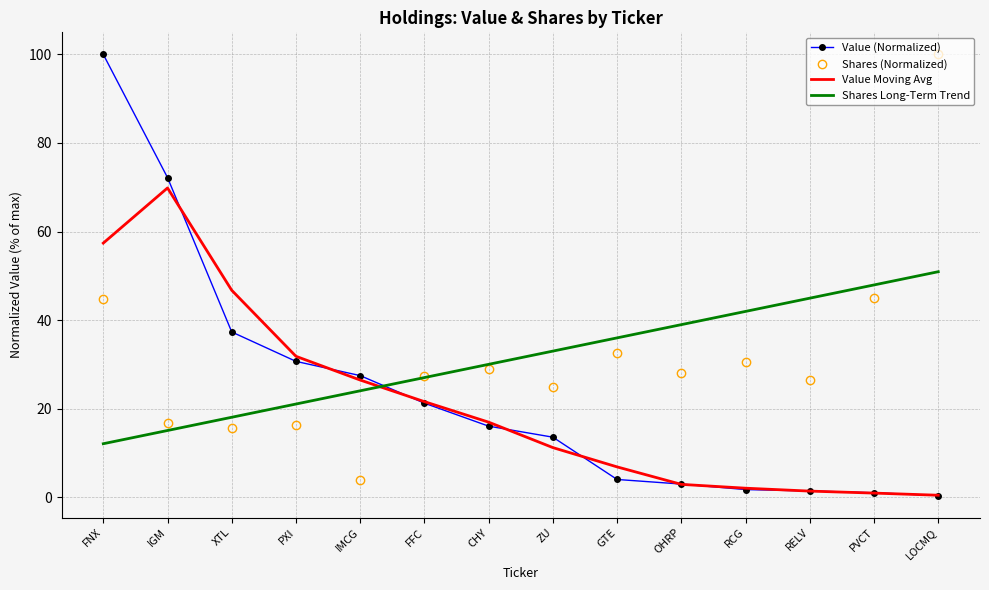

Rank the categories by Shares Long-Term Trend value from lowest to highest.

FNX, IGM, XTL, PXI, IMCG, FFC, CHY, ZU, GTE, OHRP, RCG, RELV, PVCT, LOCMQ